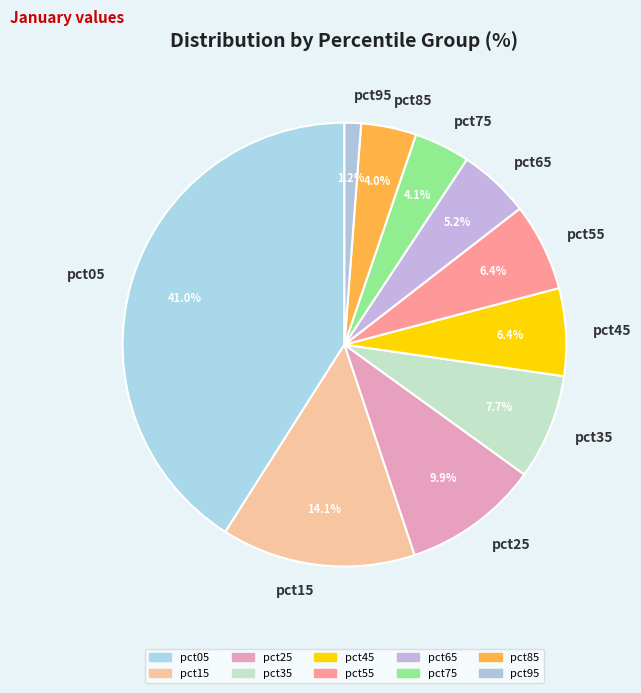

To the nearest percent, what is the average slice percentage?

10%